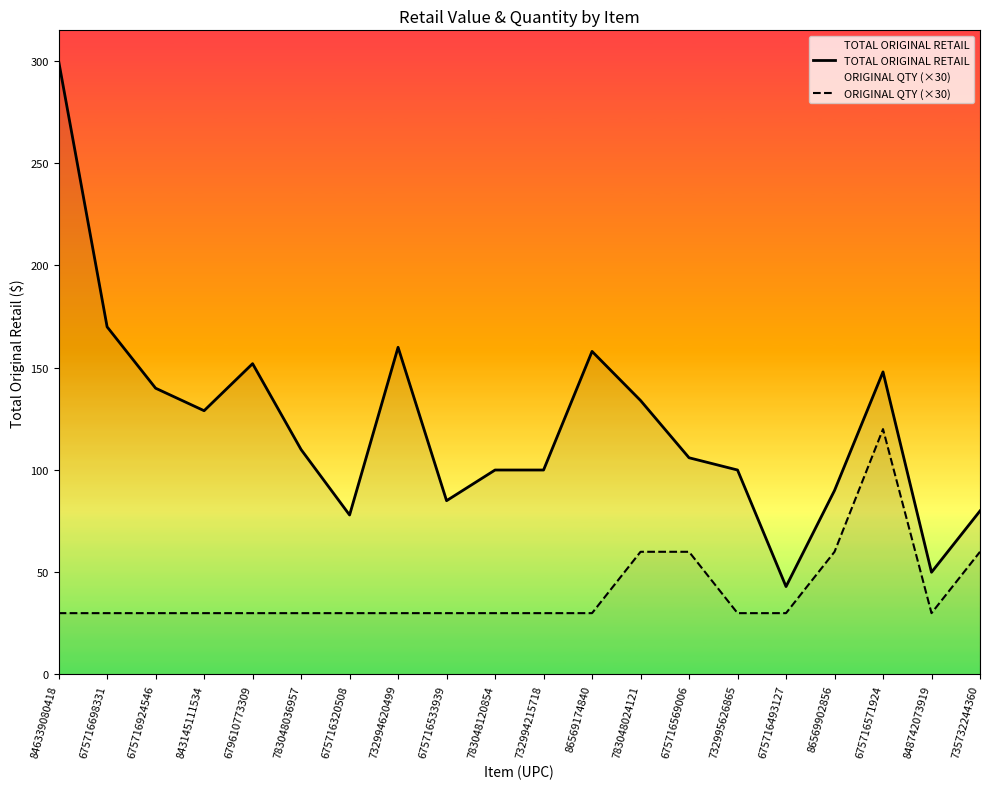

Reading left to right, extract all data points from this chart.

TOTAL ORIGINAL RETAIL: 300.0	170.0	140.0	129.0	152.0	110.0	78.0	160.0	85.0	100.0	100.0	158.0	134.0	106.0	100.0	43.0	90.0	148.0	50.0	80.0
ORIGINAL QTY (×30): 30.0	30.0	30.0	30.0	30.0	30.0	30.0	30.0	30.0	30.0	30.0	30.0	60.0	60.0	30.0	30.0	60.0	120.0	30.0	60.0